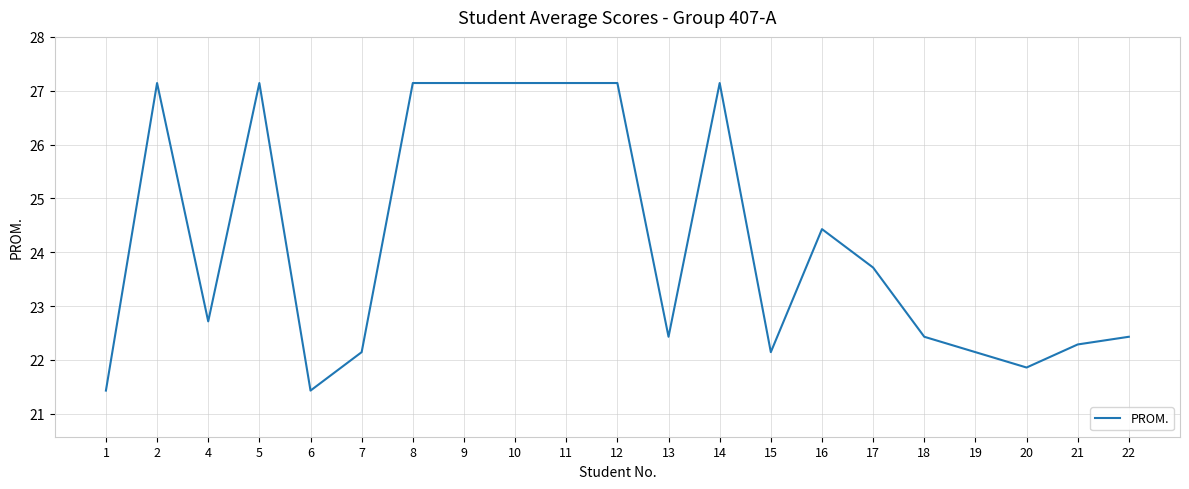

Is it true that the value at 2 is 8.9?

False